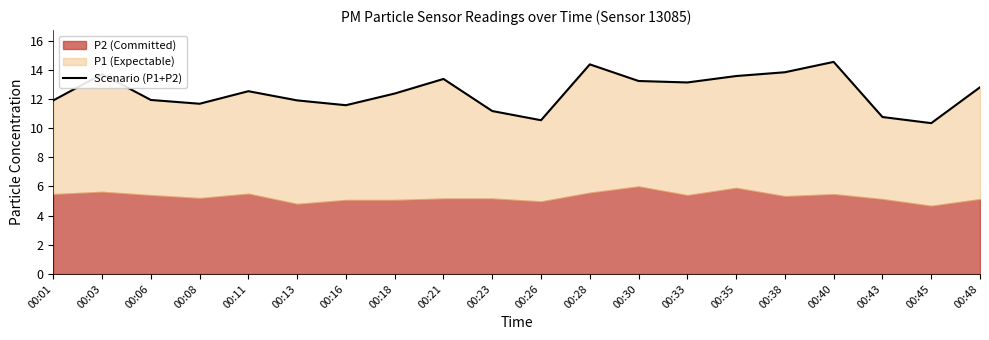

At which category does the data reach its first local valley?

00:08